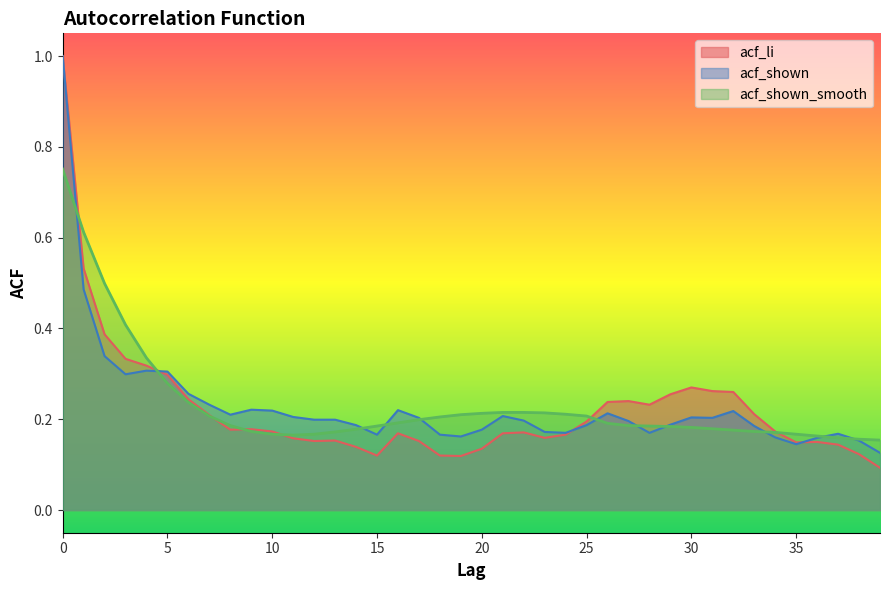

Which series has the largest total across all categories?

acf_shown_smooth